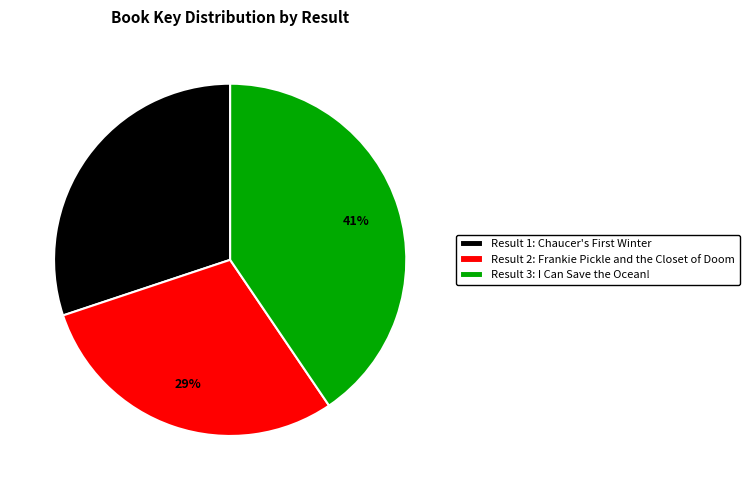

How many segments does this pie chart have?

3